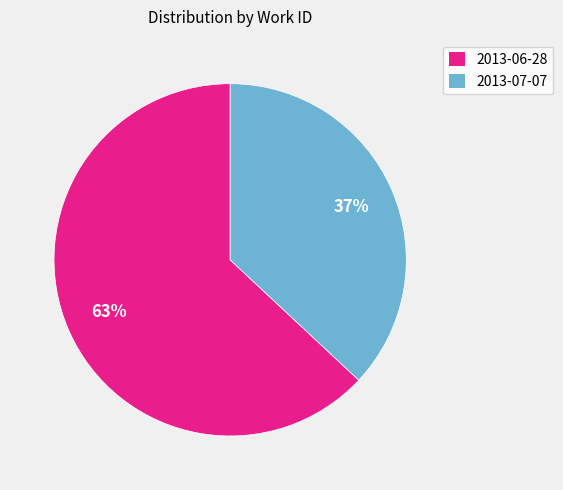

How many slices are in this pie chart?

2